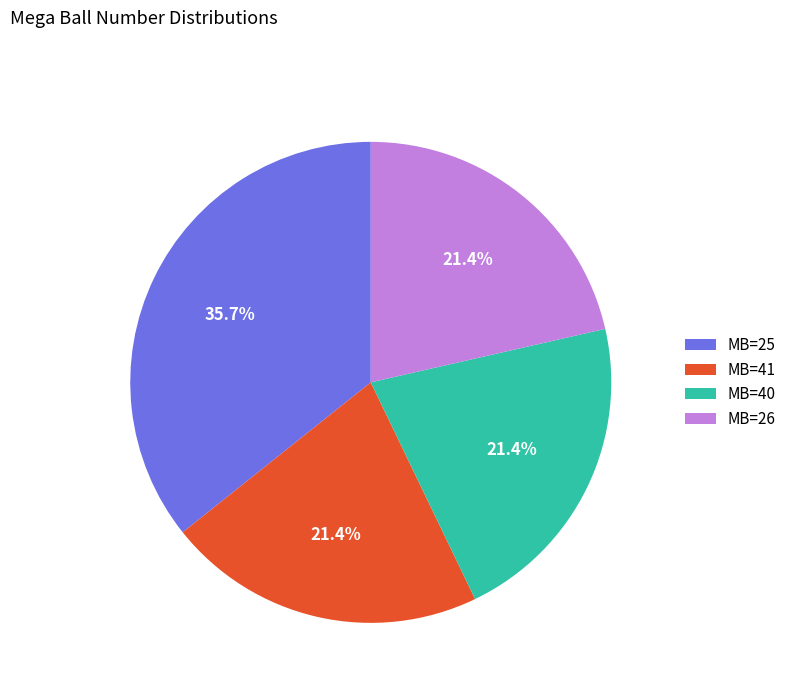

What is the ratio of the value at MB=26 to the value at MB=25?

0.6